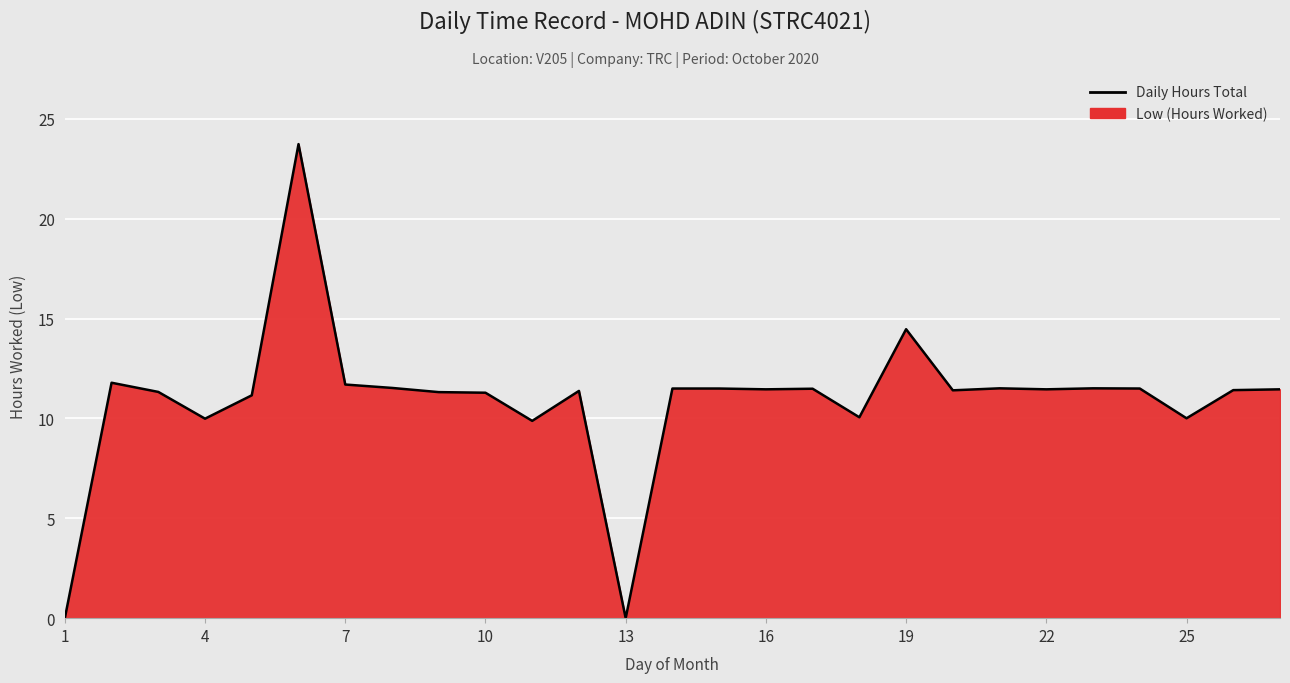

Count the number of values greater than 11.

21